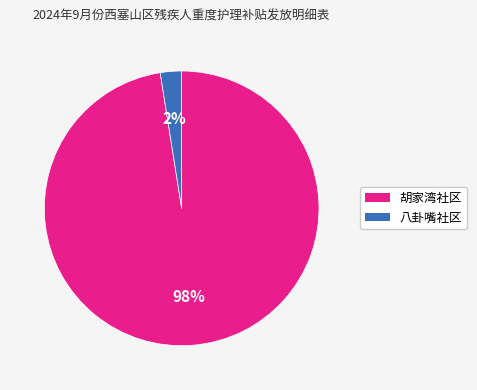

Combined, do 八卦嘴社区 and 胡家湾社区 account for over 50%?

Yes